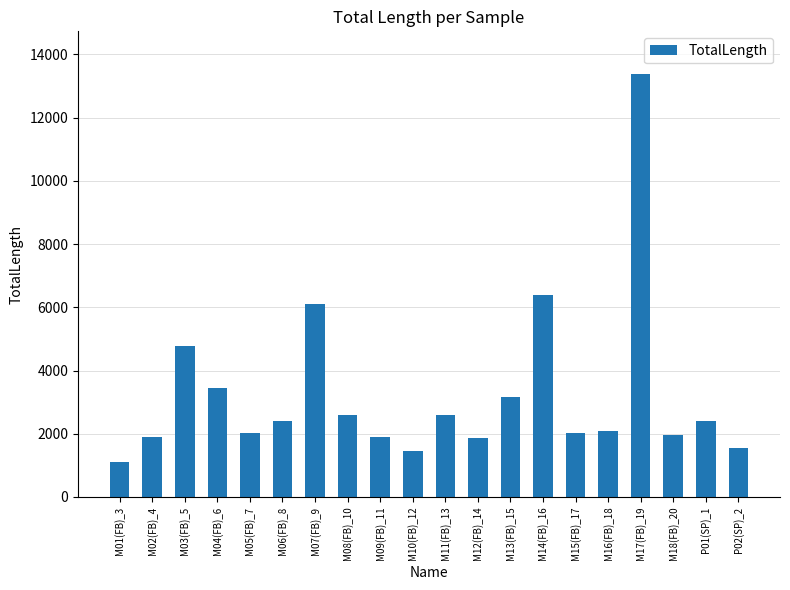

The value at M18(FB)_20 is 2882.5. True or false?

False